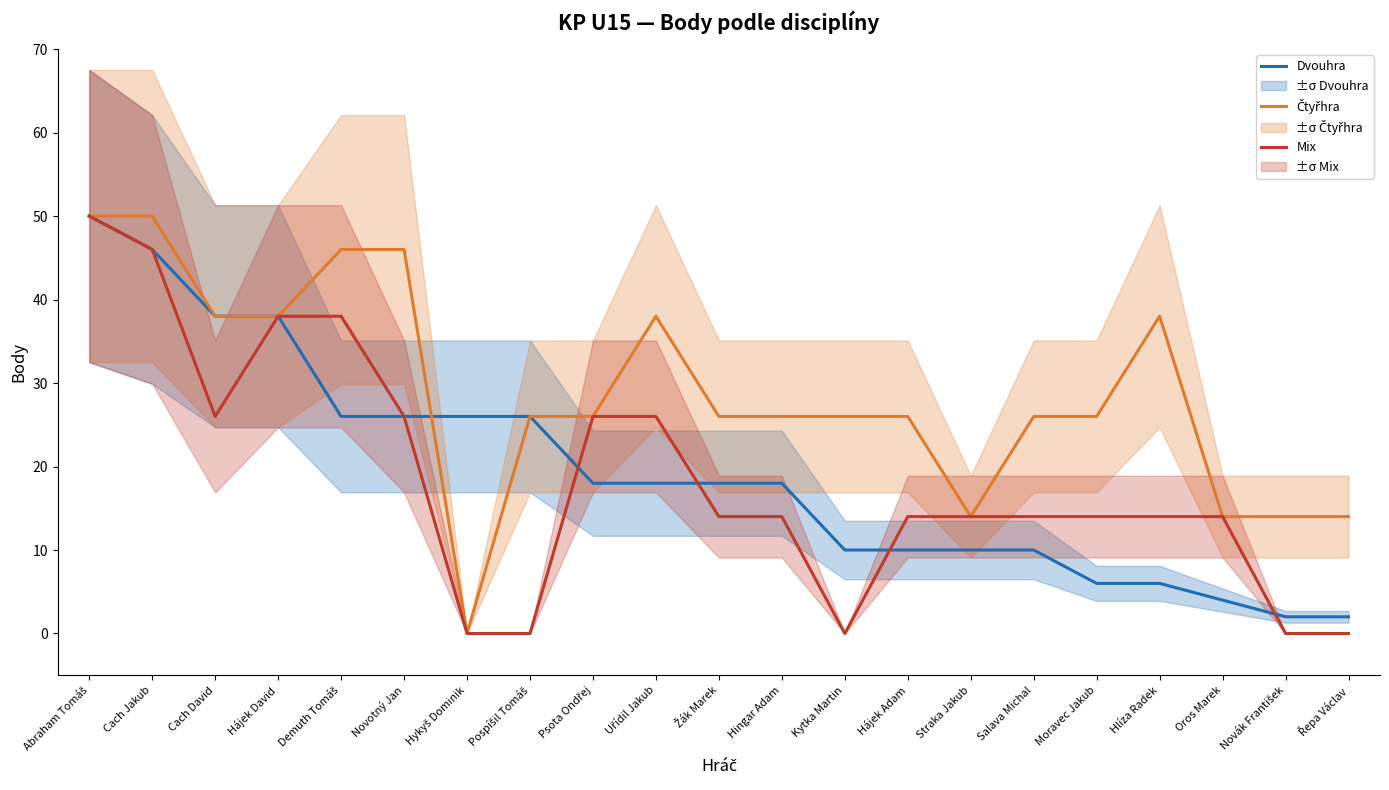

True or false: Dvouhra has more than 2 points higher than both neighbors.

False